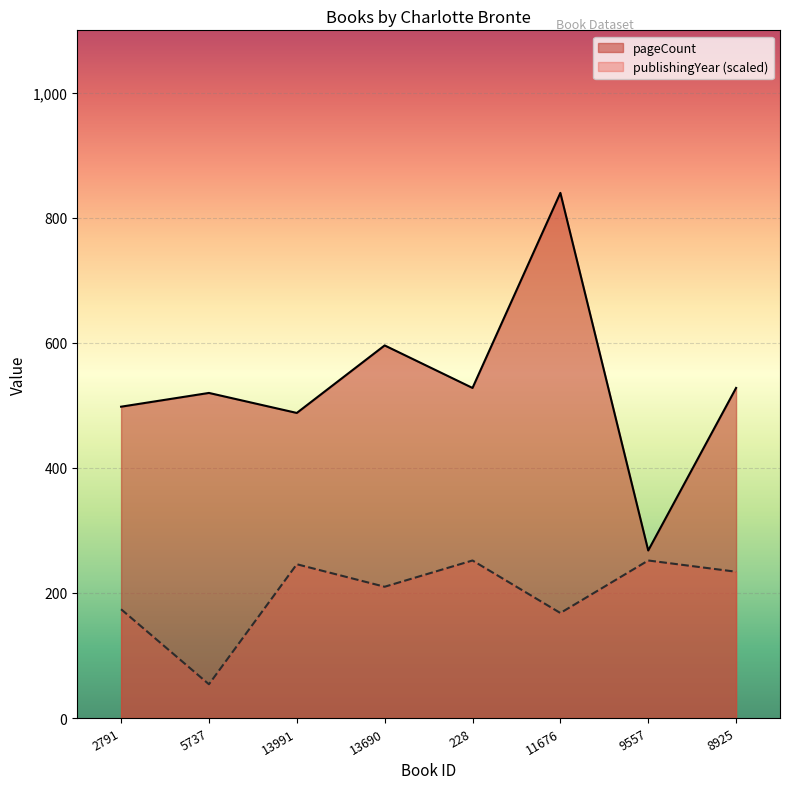

Reading left to right, transcribe all the data shown in this chart.

pageCount: 498	520	488	596	528	840	268	528
publishingYear: 174	54	246	210	252	168	252	234